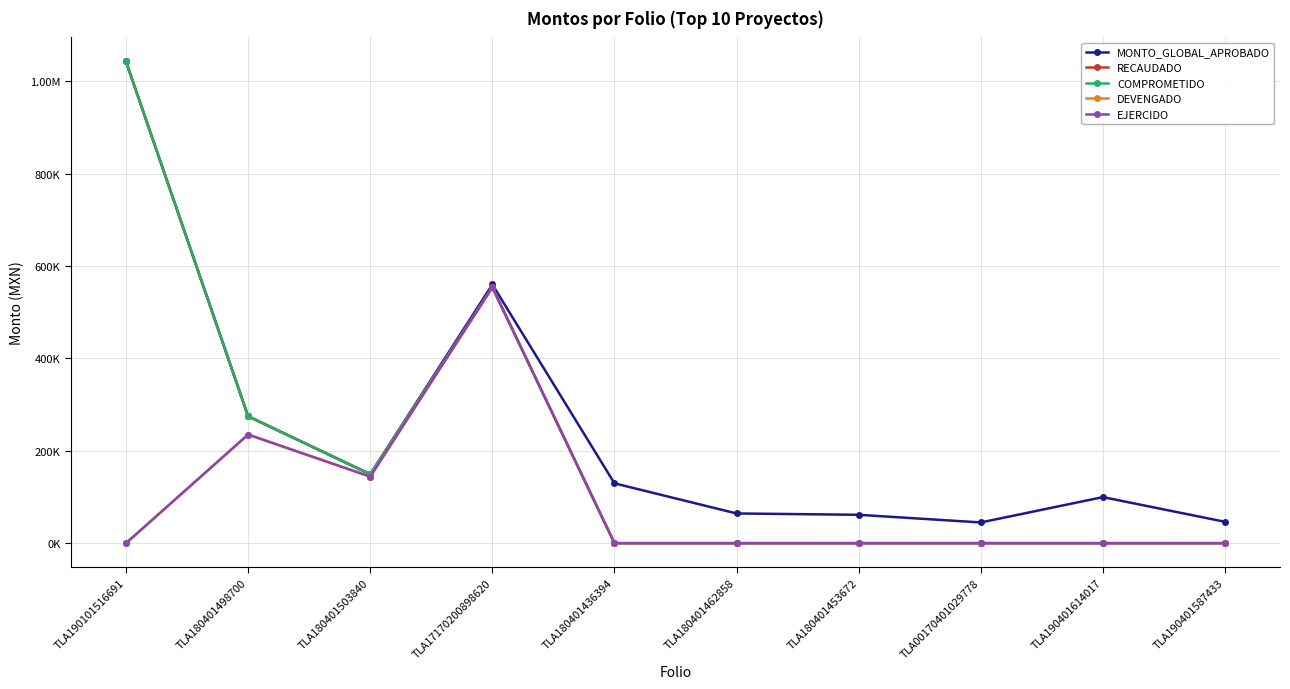

What is the difference between the second highest and second lowest values in the RECAUDADO series?

554000.0